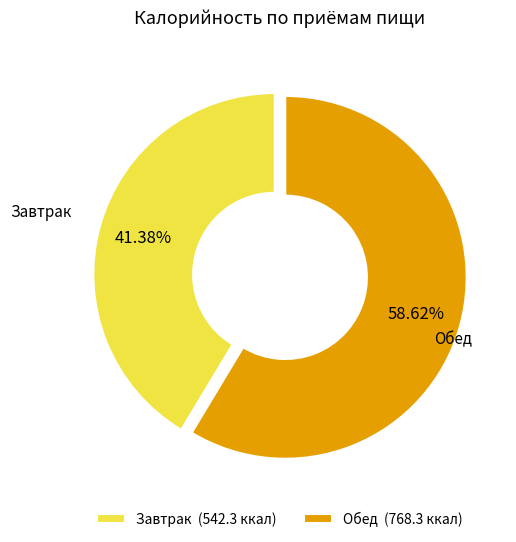

Approximately how many times larger is the value at Обед compared to Завтрак?

1.4